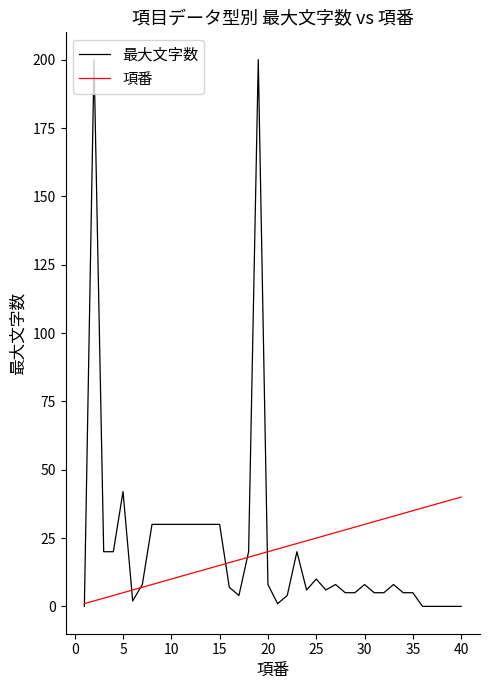

What is the difference between the maximum and minimum values in the 最大文字数 series?

200